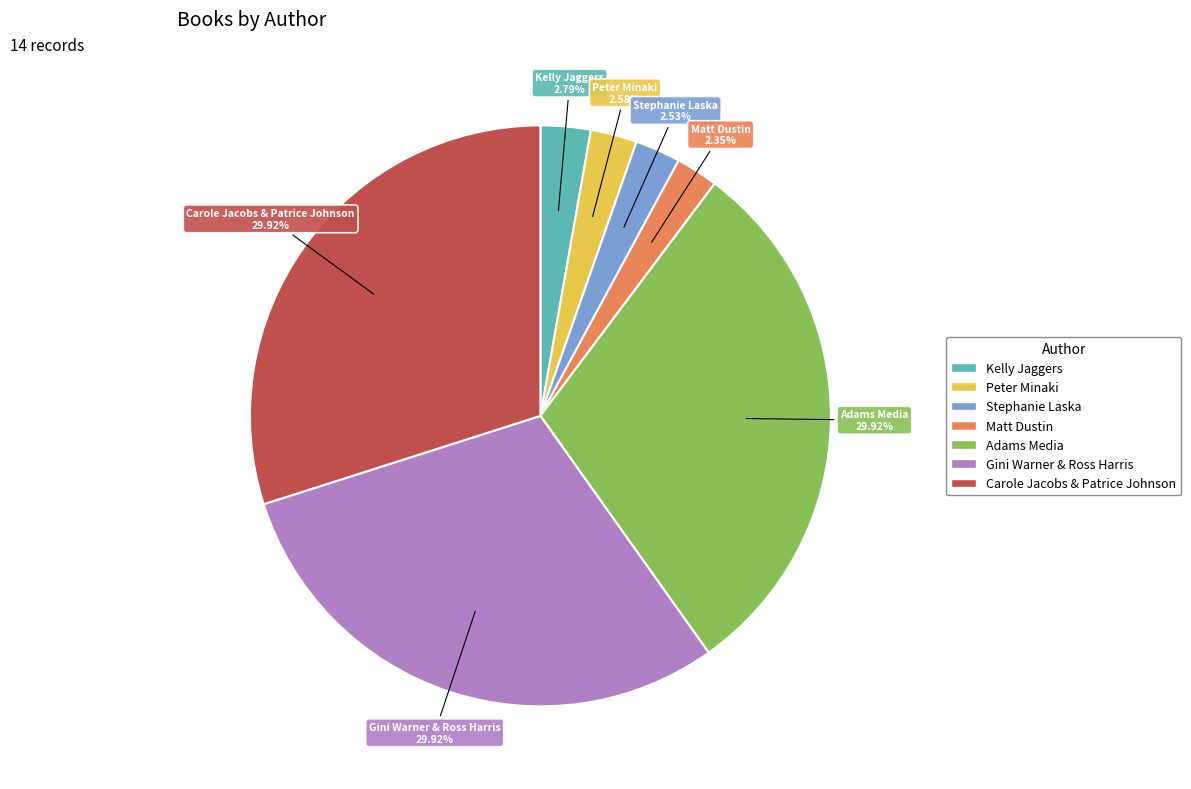

Approximately how many times larger is the value at Adams Media compared to Peter Minaki?

11.6